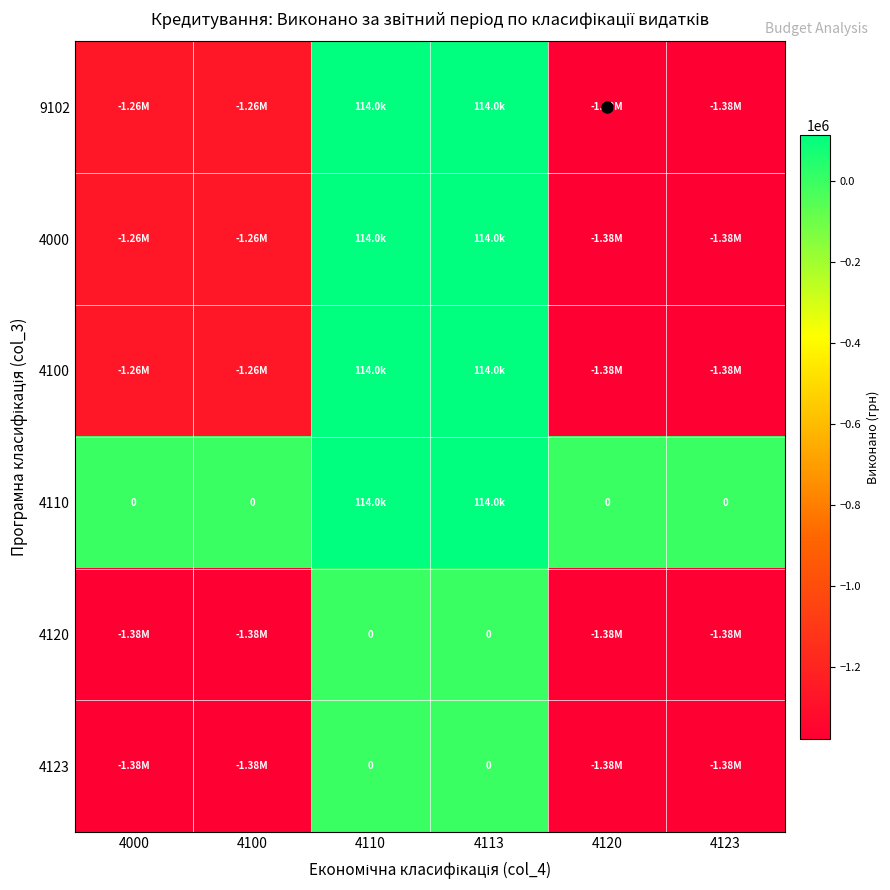

At which category is the sum across all series the highest?

4110